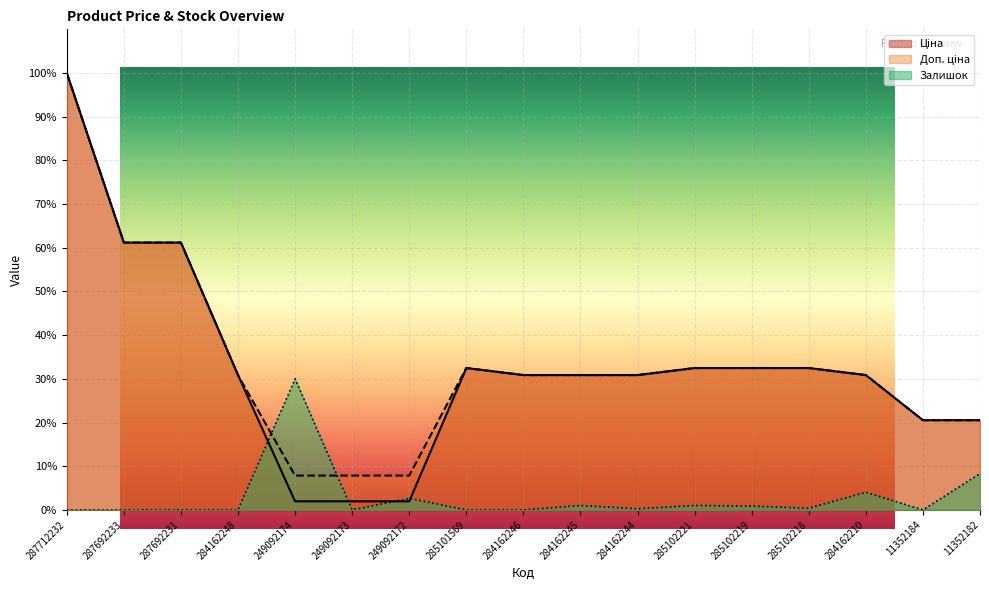

At 287692231, list the series in order from smallest to largest.

Залишок, Ціна, Доп. ціна